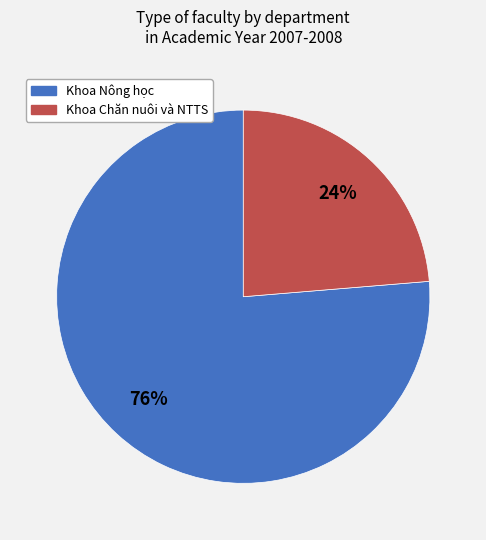

Is there any slice that represents more than half of the pie?

Yes